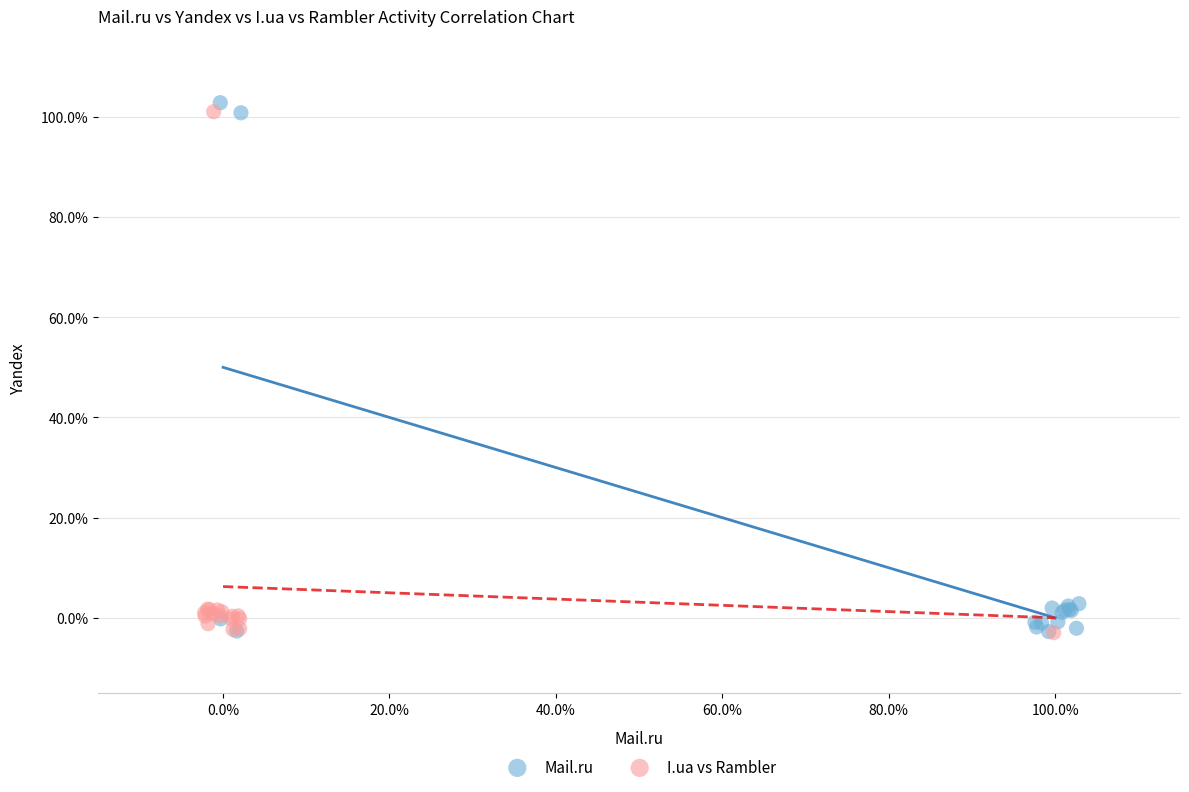

What are all the series names shown in the legend?

Mail.ru, I.ua vs Rambler